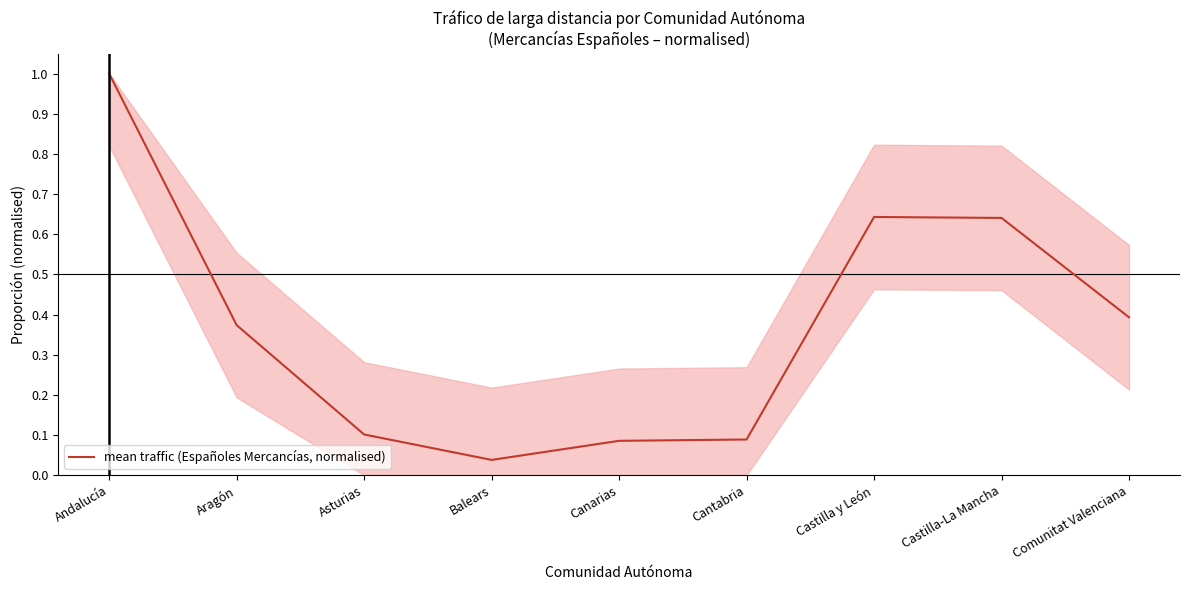

Where is the data nearest to the value 0?

Balears